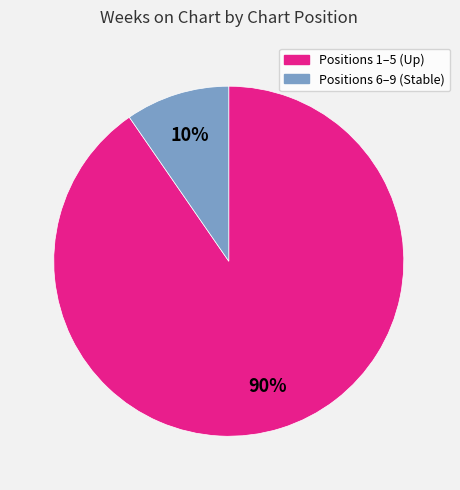

To the nearest percent, what is the average slice percentage?

50%